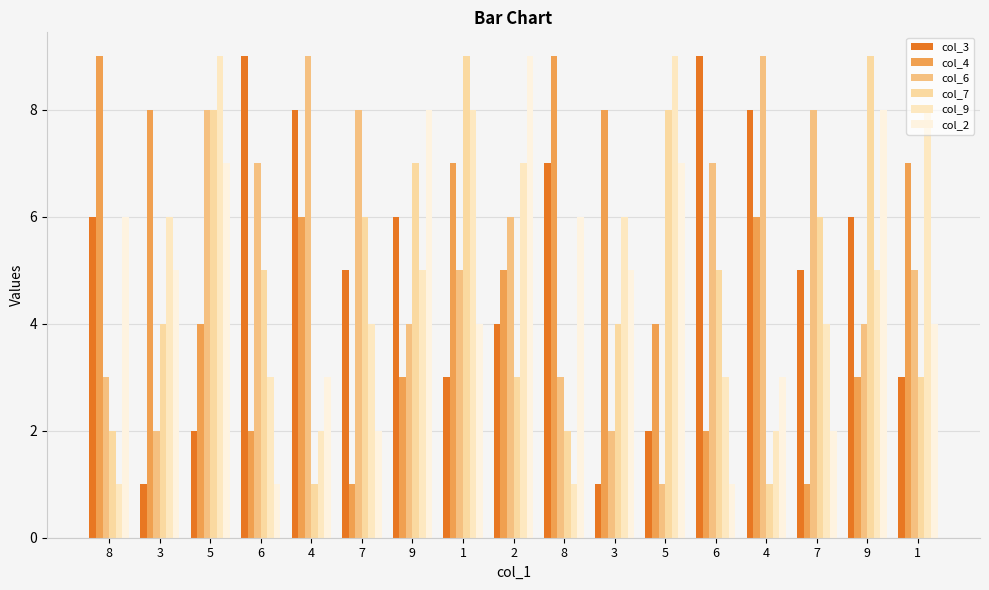

How many categories are shown in the chart?

17